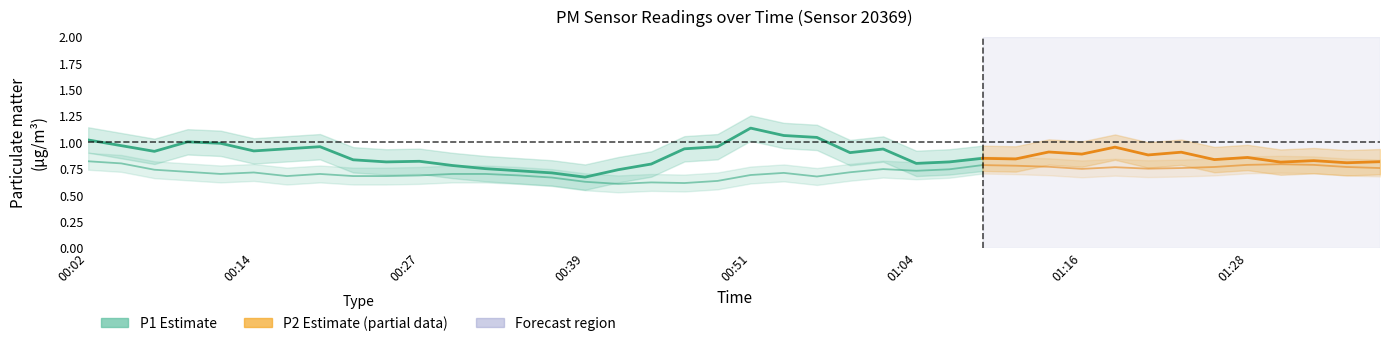

Which series has the largest range (max minus min)?

P1